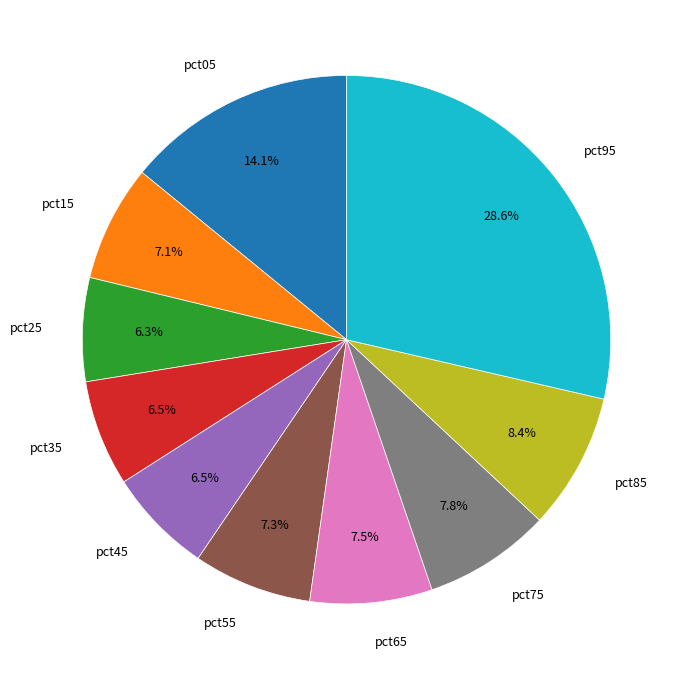

Which slice is the largest?

pct95